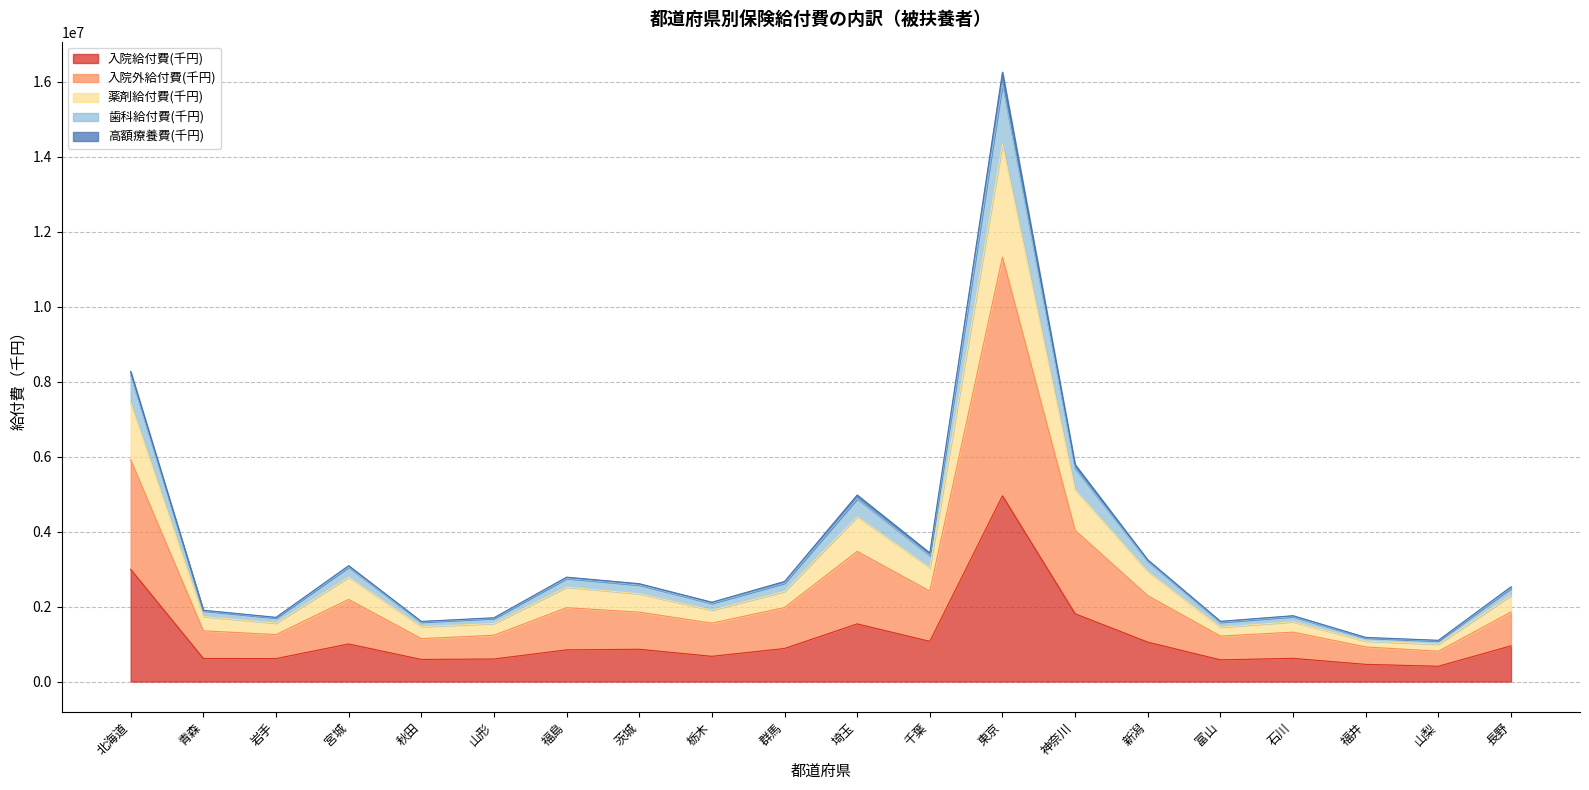

What is the smallest value displayed?

407628.3